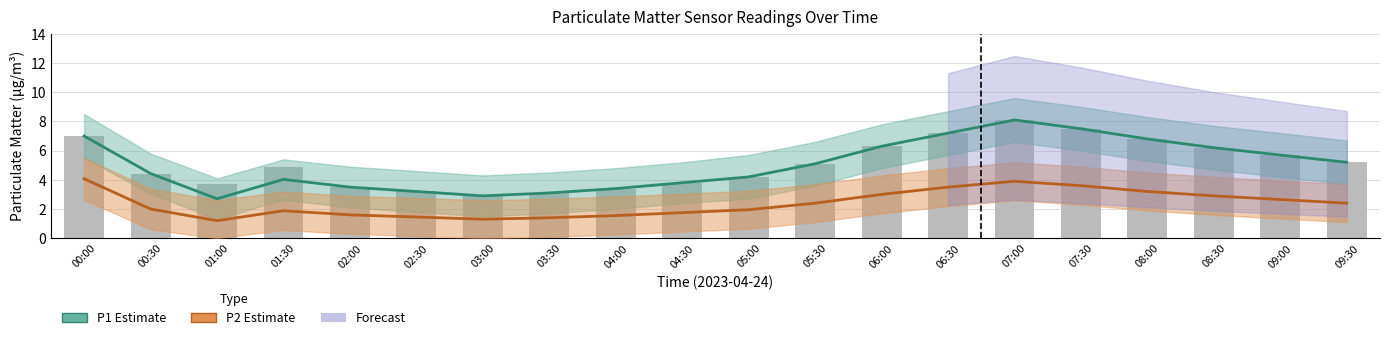

Reading right to left, extract all data points from this chart.

5.2	5.7	6.2	6.8	7.5	8.1	7.2	6.3	5.1	4.2	3.8	3.4	3.1	2.9	3.2	3.5	4.9	3.7	4.4	7.0